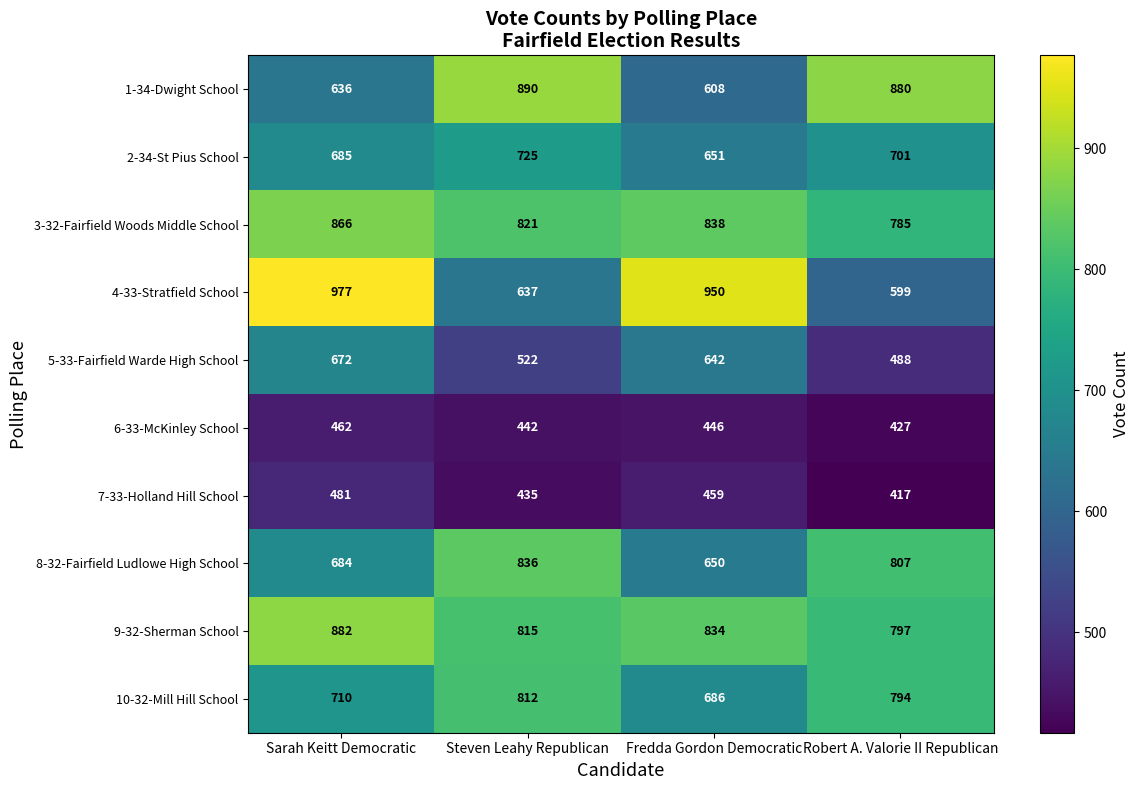

At how many categories does at least one series exceed 821?

4